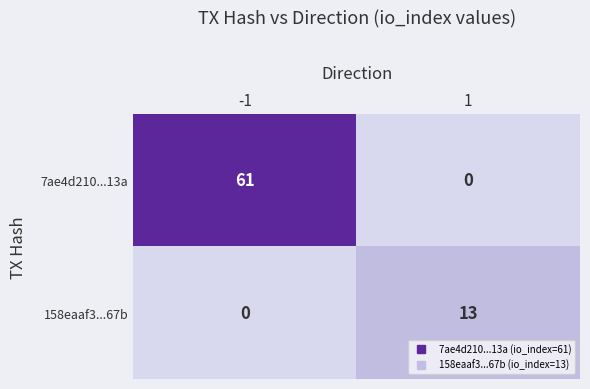

What is the highest value of the 7ae4d210...13a series?

61